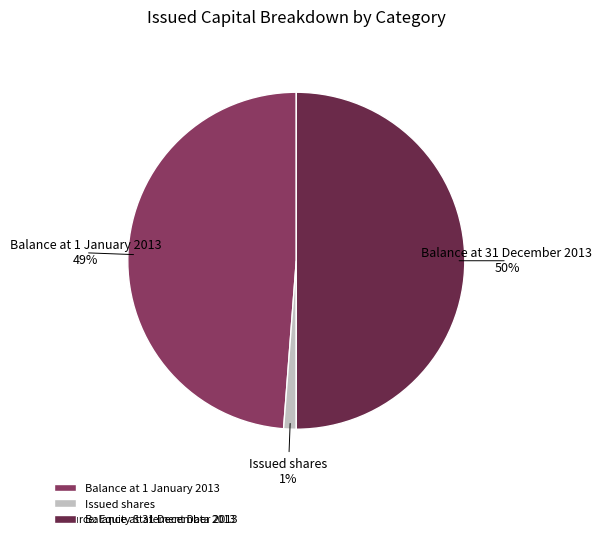

Is the sum of Balance at 31 December 2013 and Issued shares greater than half?

Yes